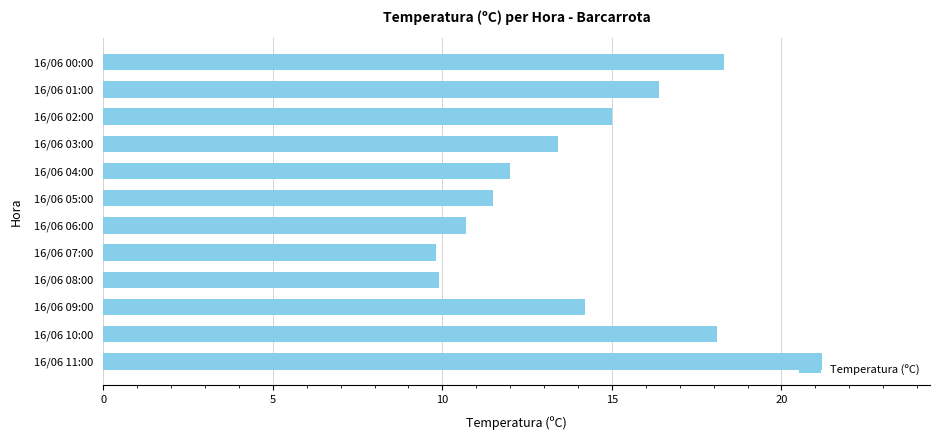

What is the difference between the values at 16/06 05:00 and 16/06 03:00?

1.9